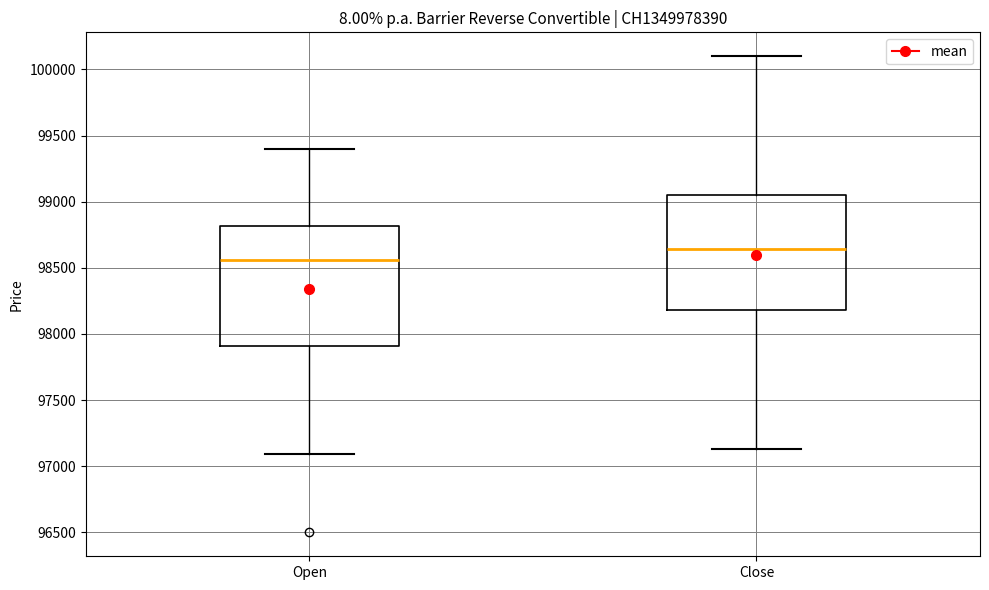

Reading left to right, read every box against the y-axis: the position of its median line, the range the box covers, and the ends of its whiskers. The values are not printed on the chart, so give them approximately, as read against the axis.

Open: median 98550, box 97900 to 98800, whiskers 97100 to 99400
Close: median 98650, box 98200 to 99050, whiskers 97150 to 100100